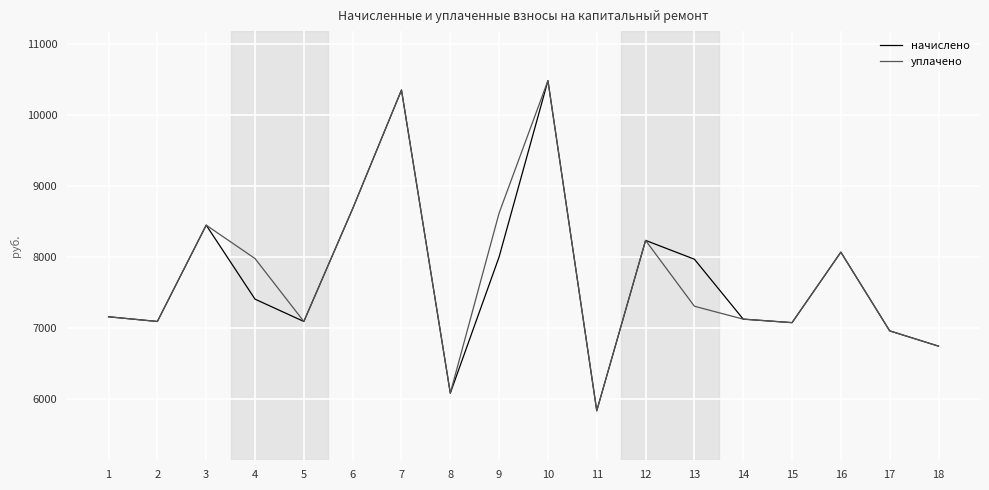

What is the maximum value shown in the chart?

10482.5